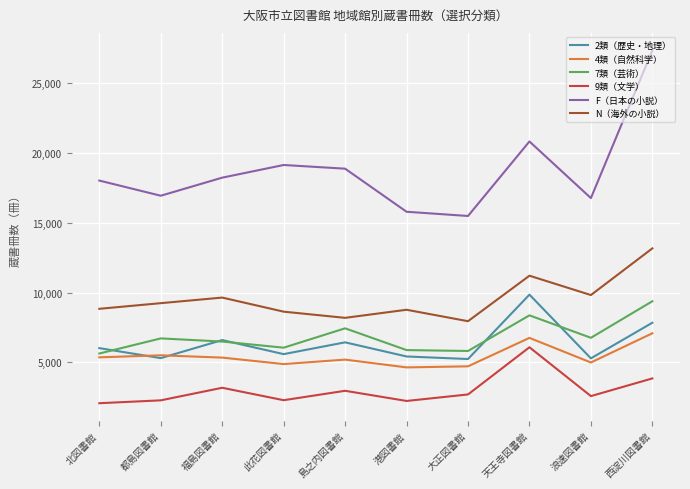

At which category is the sum across all series the highest?

西淀川図書館